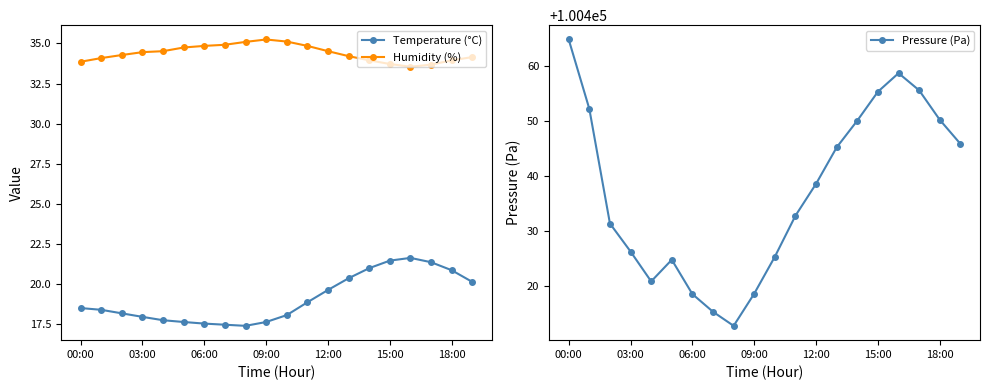

The value of Humidity (%) at 00:00 is 20.2. True or false?

False